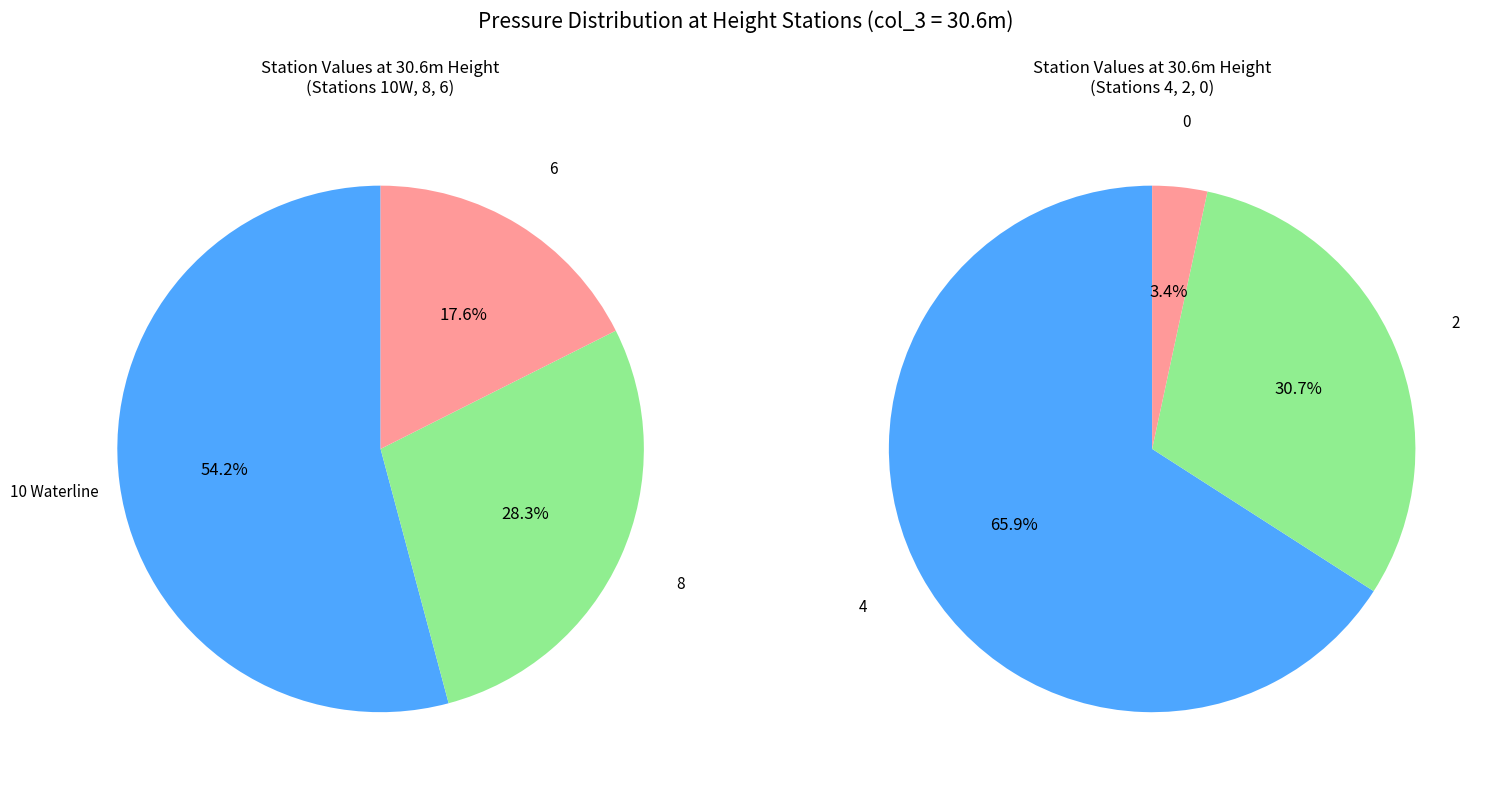

Which slice is the largest?

10 Waterline